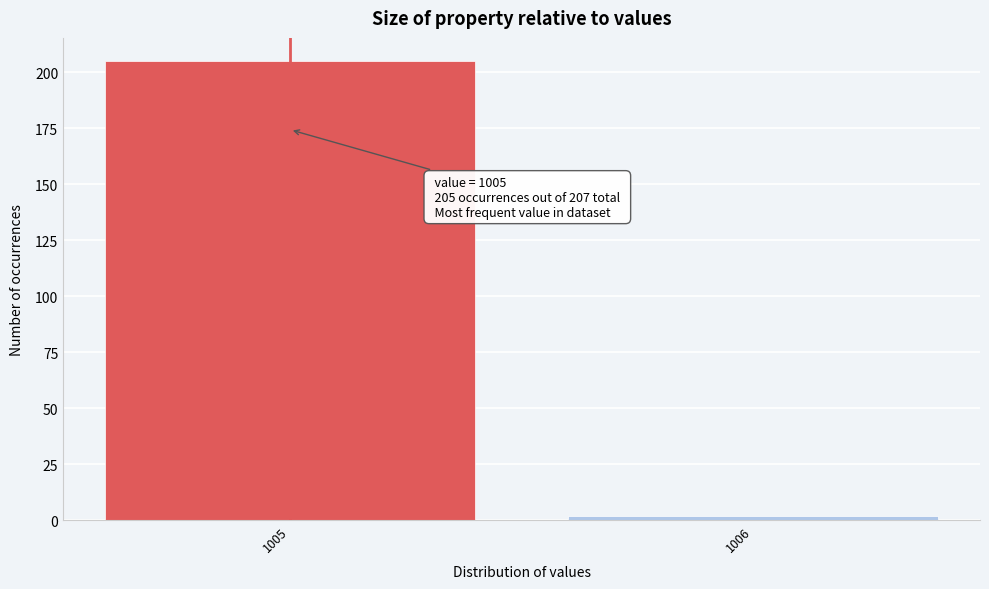

Reading left to right, extract all data points from this chart.

1005=205	1006=2